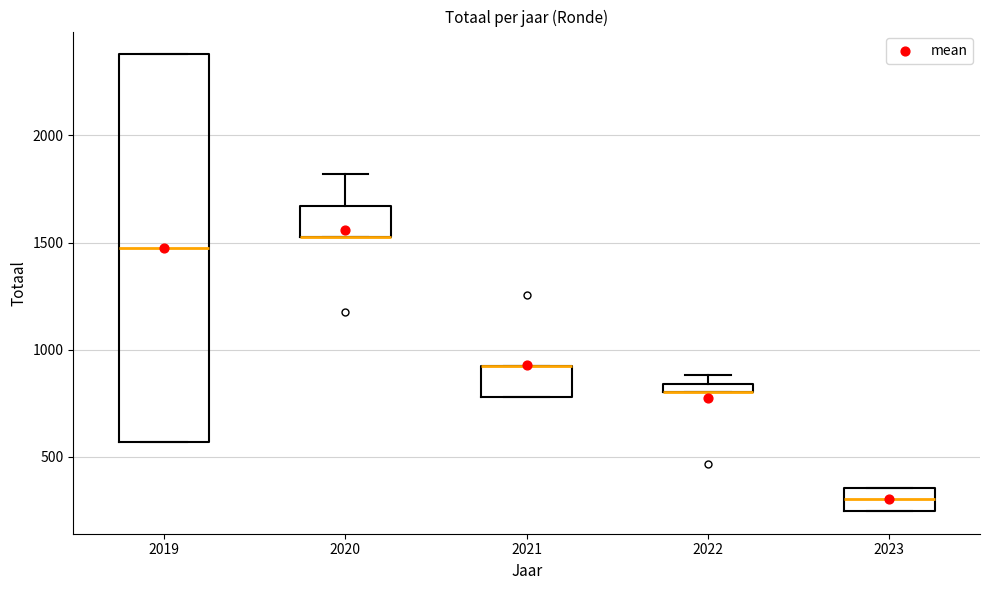

Comparing the boxes themselves (not the whiskers), which one is the tallest?

2019